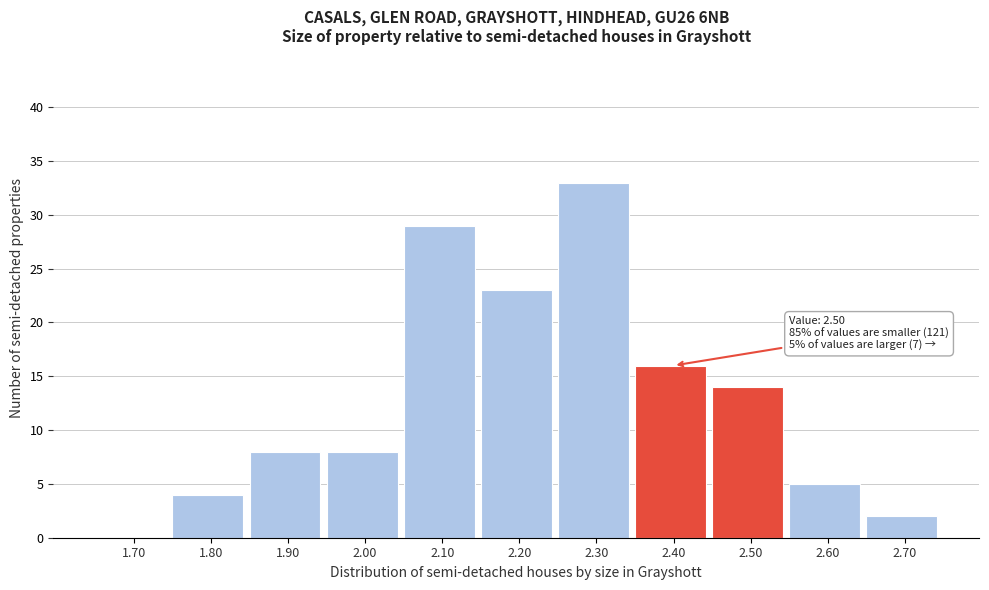

Reading right to left, transcribe all the data shown in this chart.

2.70=2	2.60=5	2.50=14	2.40=16	2.30=33	2.20=23	2.10=29	2.00=8	1.90=8	1.80=4	1.70=0